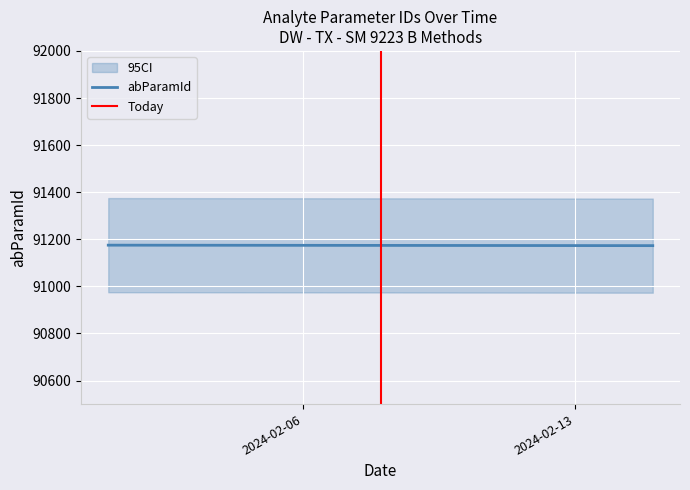

What is the ratio of the value at 2024-02-01 to the value at 2024-02-01?

1.0